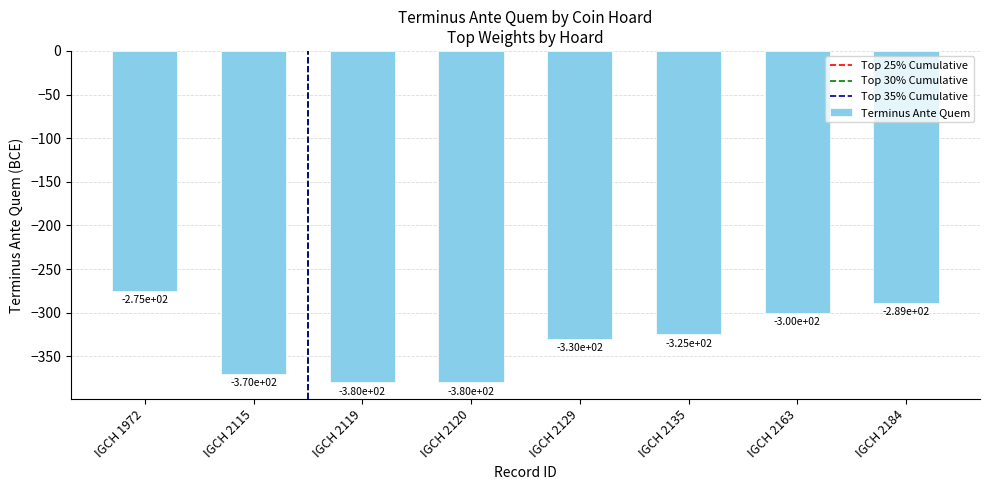

Is it true that the value at IGCH 2184 is -289?

True